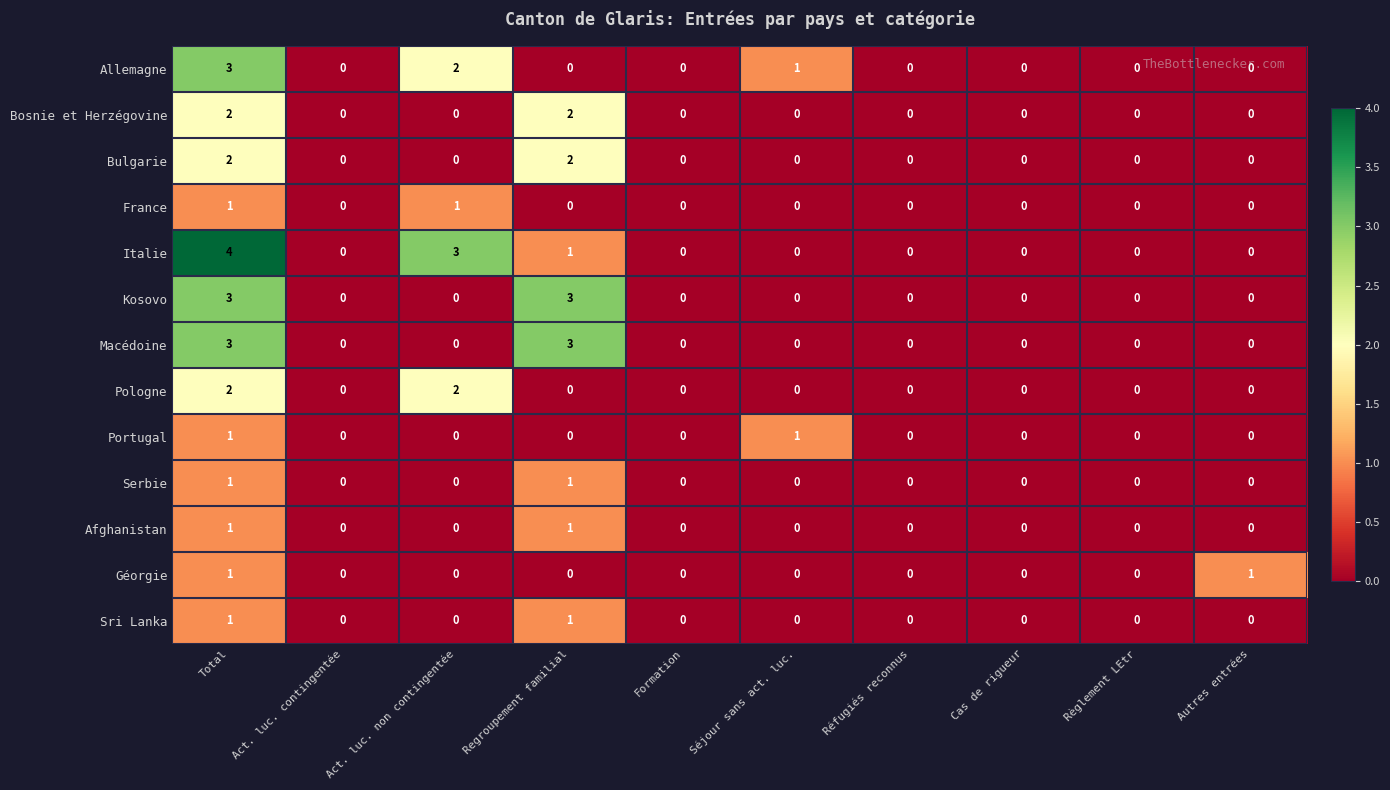

At which category is the sum across all series the highest?

Total